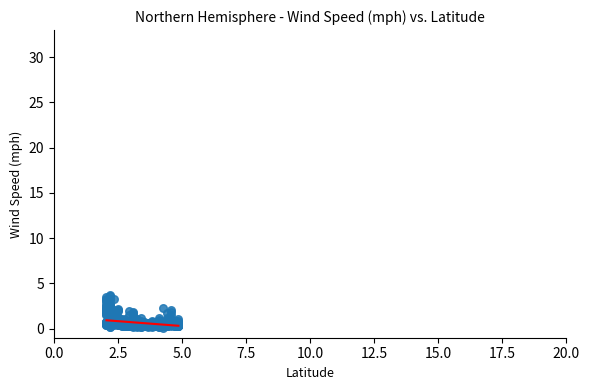

What is the range of Y values (max minus min)?

3.6